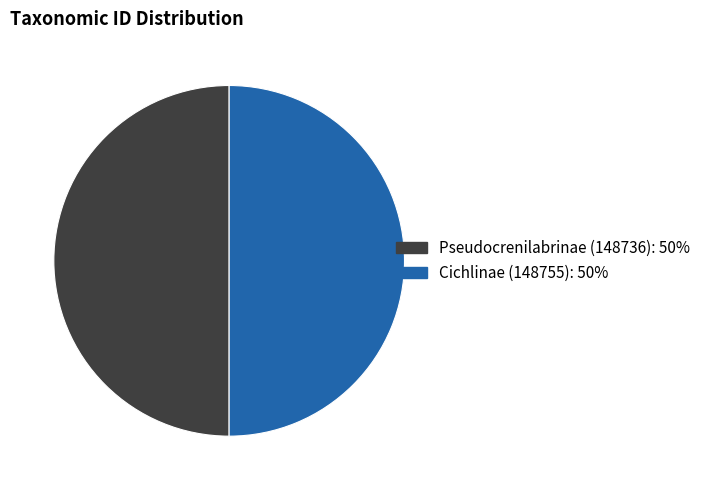

True or false: Cichlinae (148755) accounts for 50% of the total.

True